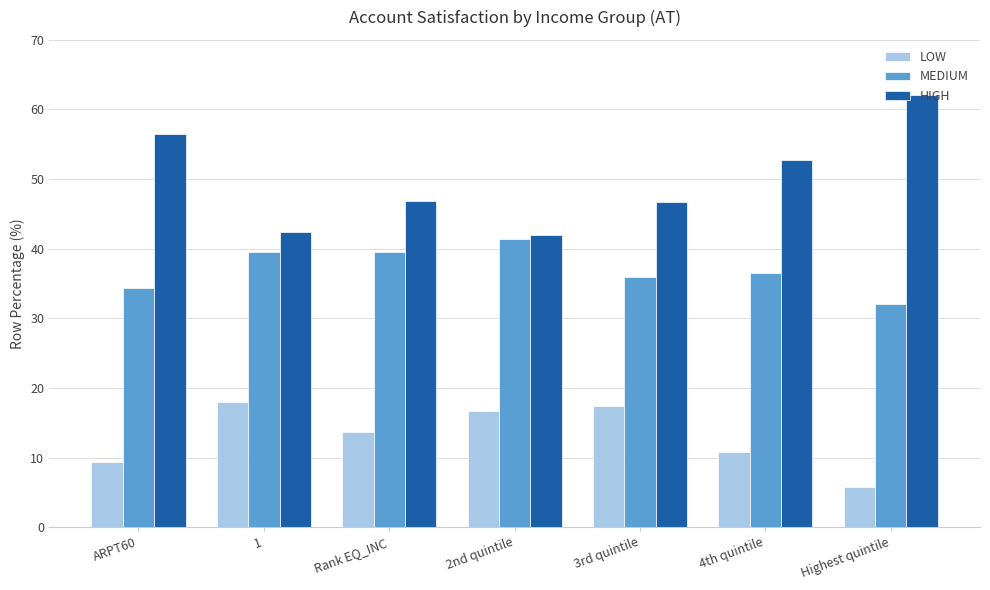

Where does the HIGH series first go above 46?

ARPT60